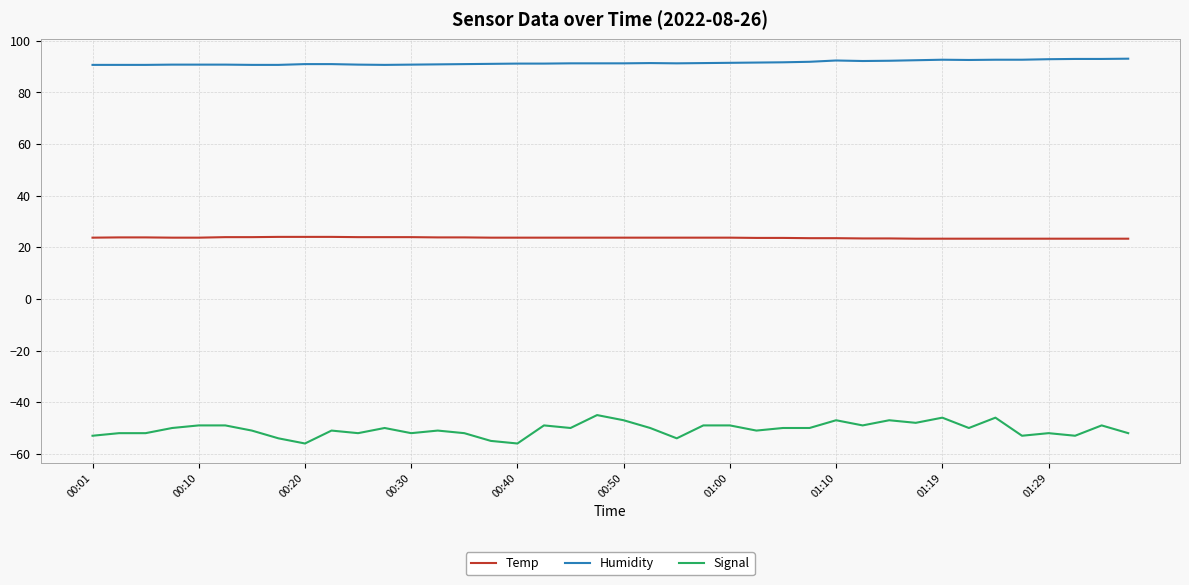

Rank the series by their maximum value, from highest to lowest.

Humidity, Temp, Signal